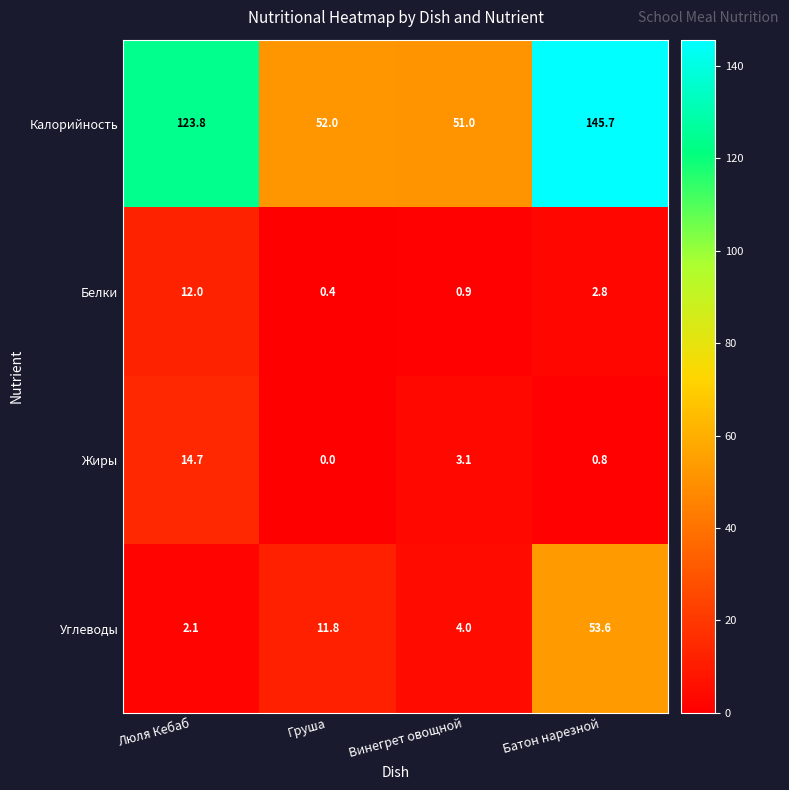

Which series has the largest range (max minus min)?

Калорийность